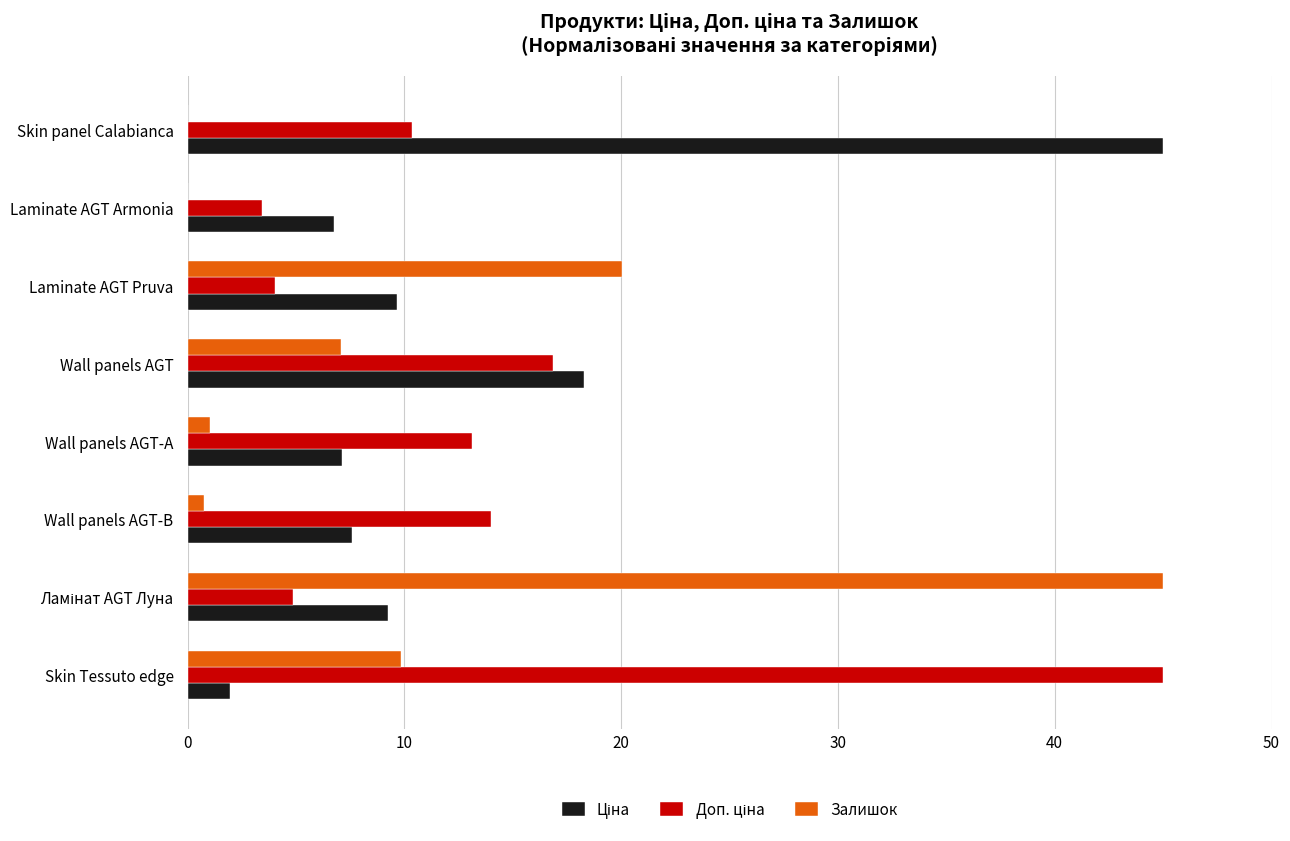

Where is Залишок nearest to the value 22?

Laminate AGT Pruva